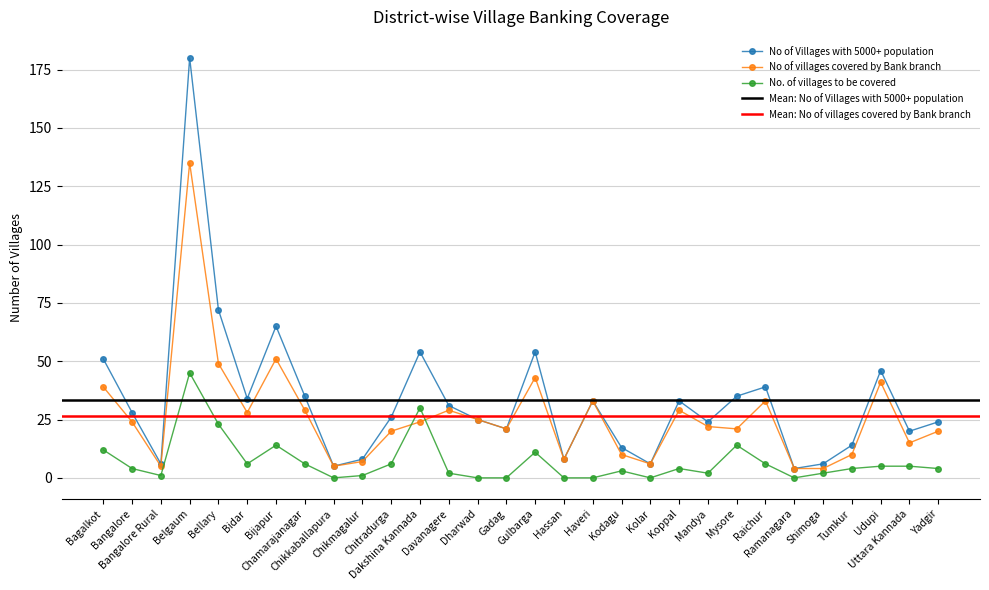

Is it true that No. of villages to be covered equals 25 at Bijapur?

False